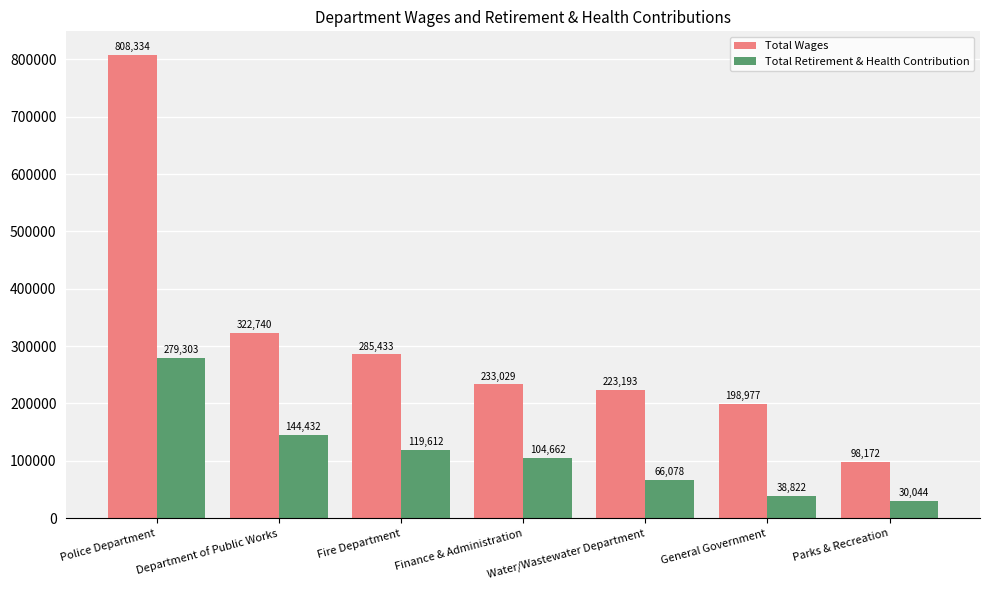

Is it true that Total Retirement & Health Contribution equals 119612 at Fire Department?

True